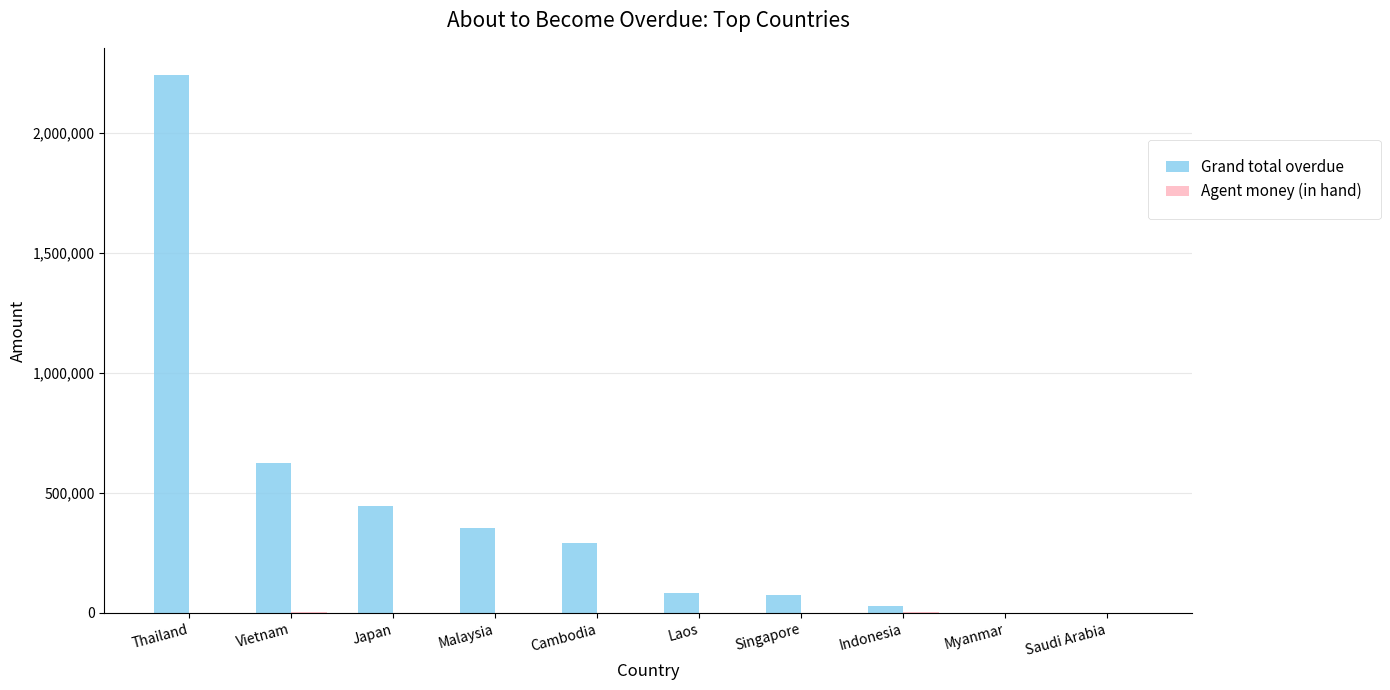

Are the bars horizontal?

No